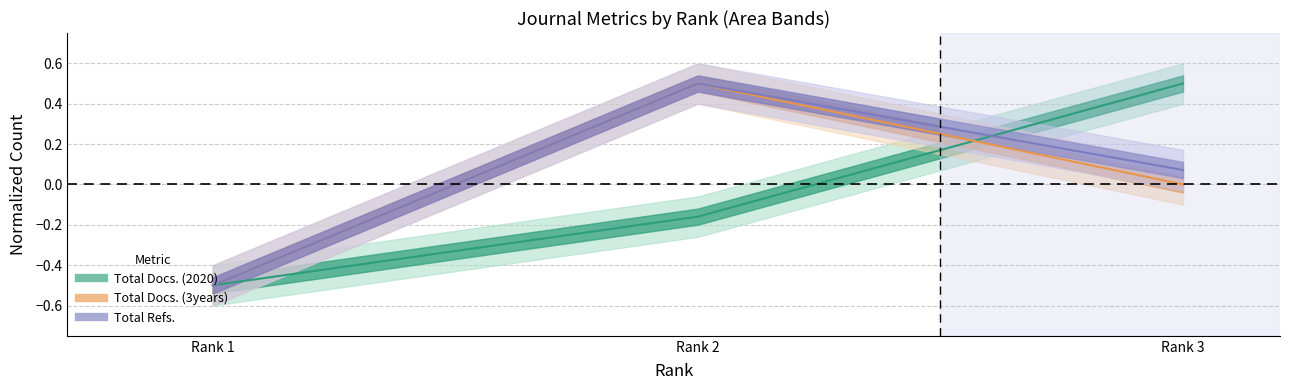

What are all the series names shown in the legend?

Total Docs. (2020), Total Docs. (3years), Total Refs.